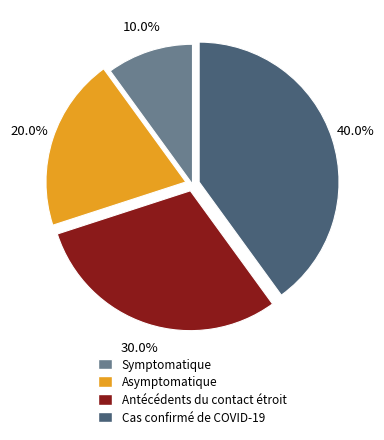

Is there any slice that represents more than half of the pie?

No